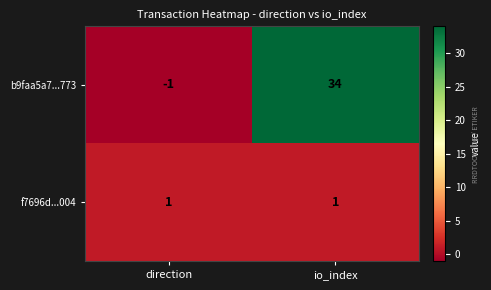

What is the difference between the maximum and minimum values in the b9faa5a7...773 series?

35